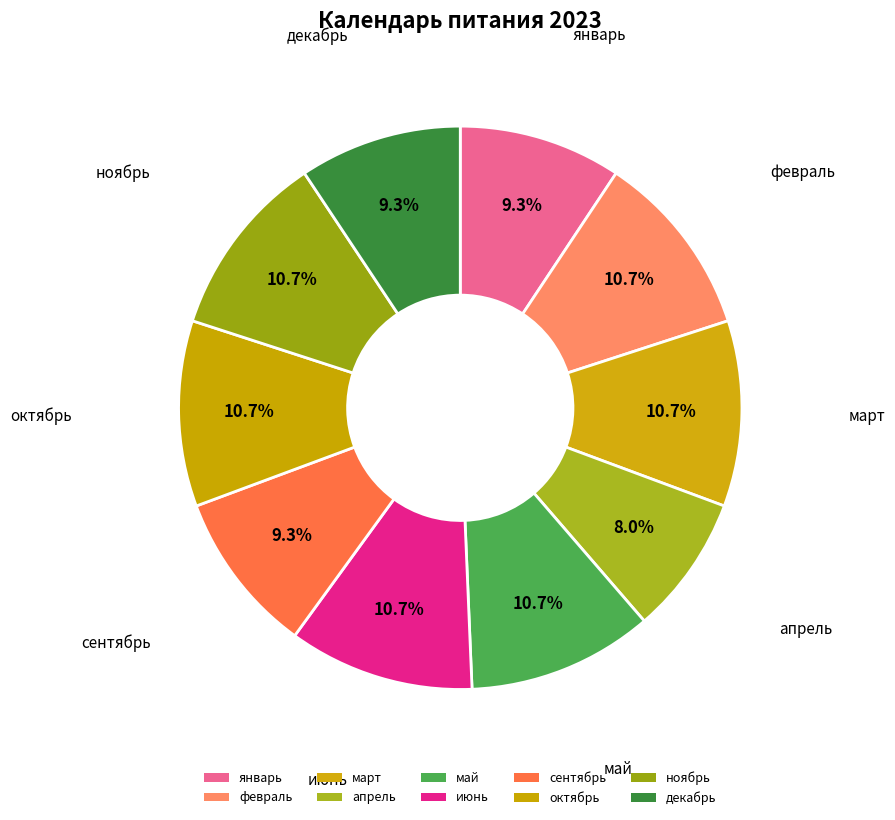

How much of the chart is everything except май?

89.3%